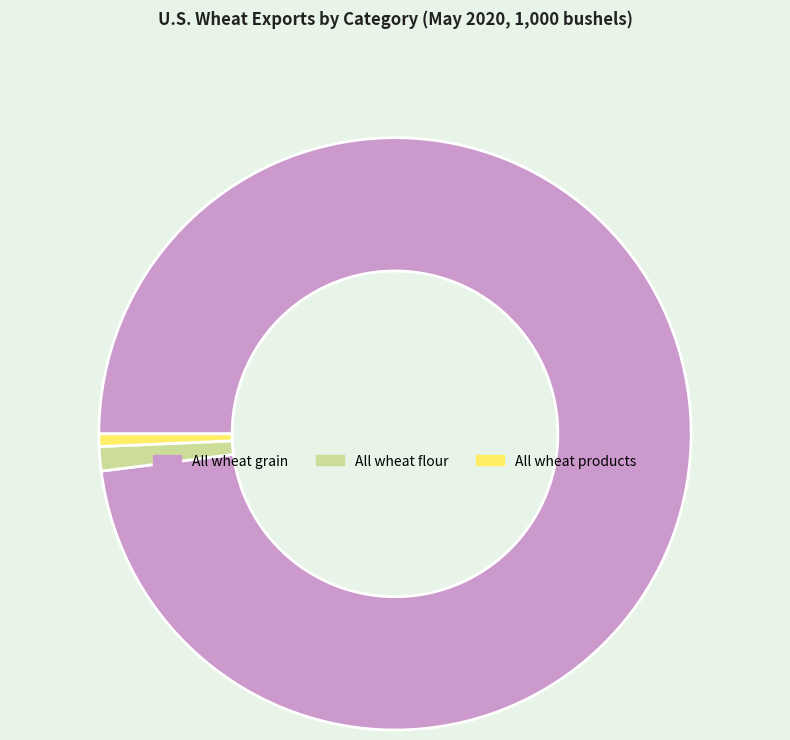

What is the smallest slice in the pie chart?

All wheat products